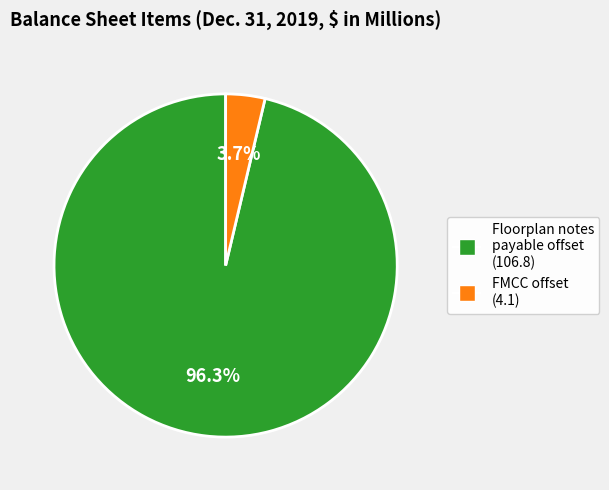

Does any single category account for the majority?

Yes